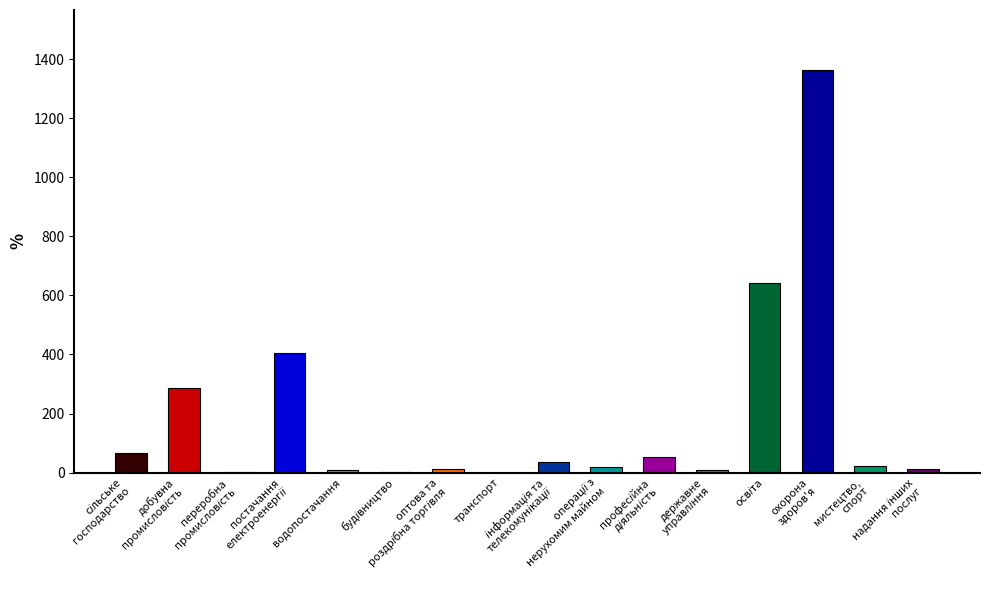

What is the maximum value shown in the chart?

1362